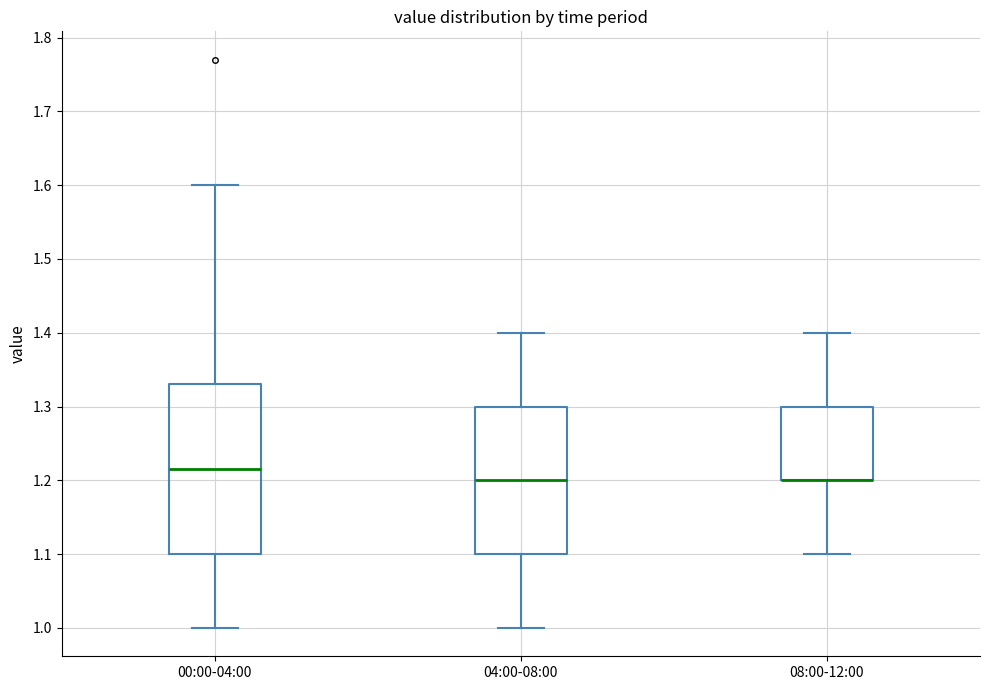

Reading left to right, transcribe this box plot: for each box, give where its median line is, the range the box spans, and where its two whiskers end, as read against the y-axis. The values are not printed on the chart, so give them approximately, as read against the axis.

00:00-04:00: median 1.22, box 1.10 to 1.33, whiskers 1.00 to 1.60
04:00-08:00: median 1.20, box 1.10 to 1.30, whiskers 1.00 to 1.40
08:00-12:00: median 1.20 (drawn on the box's lower edge), box 1.20 to 1.30, whiskers 1.10 to 1.40